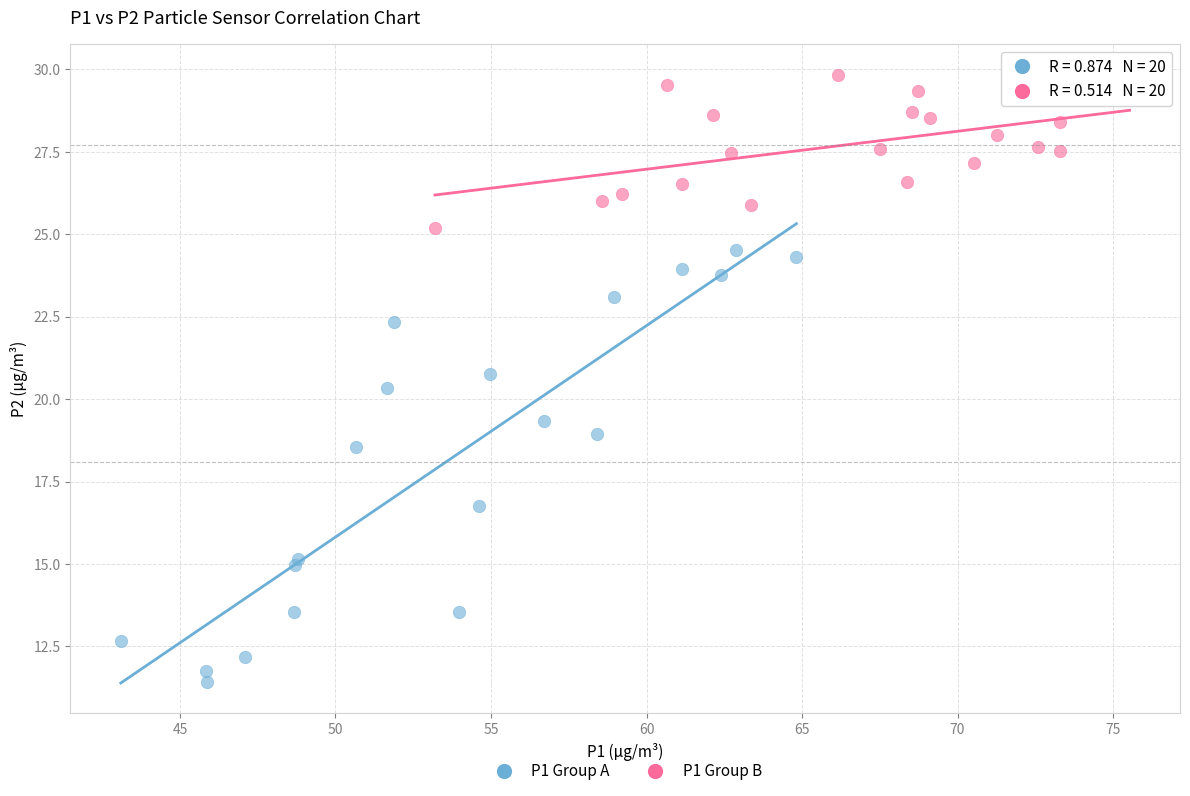

Which series has the widest spread of Y values?

P1 Group A